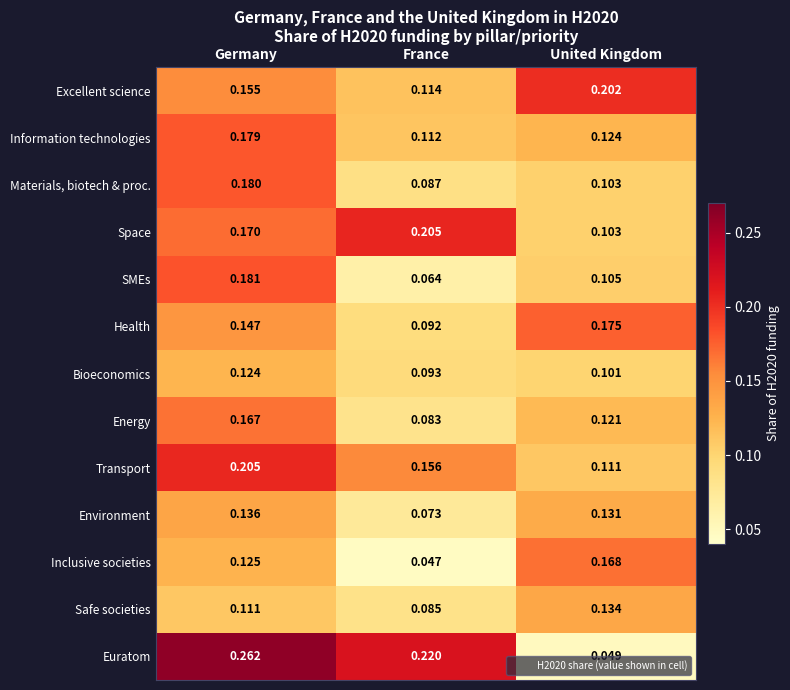

How many distinct data groups are displayed?

13